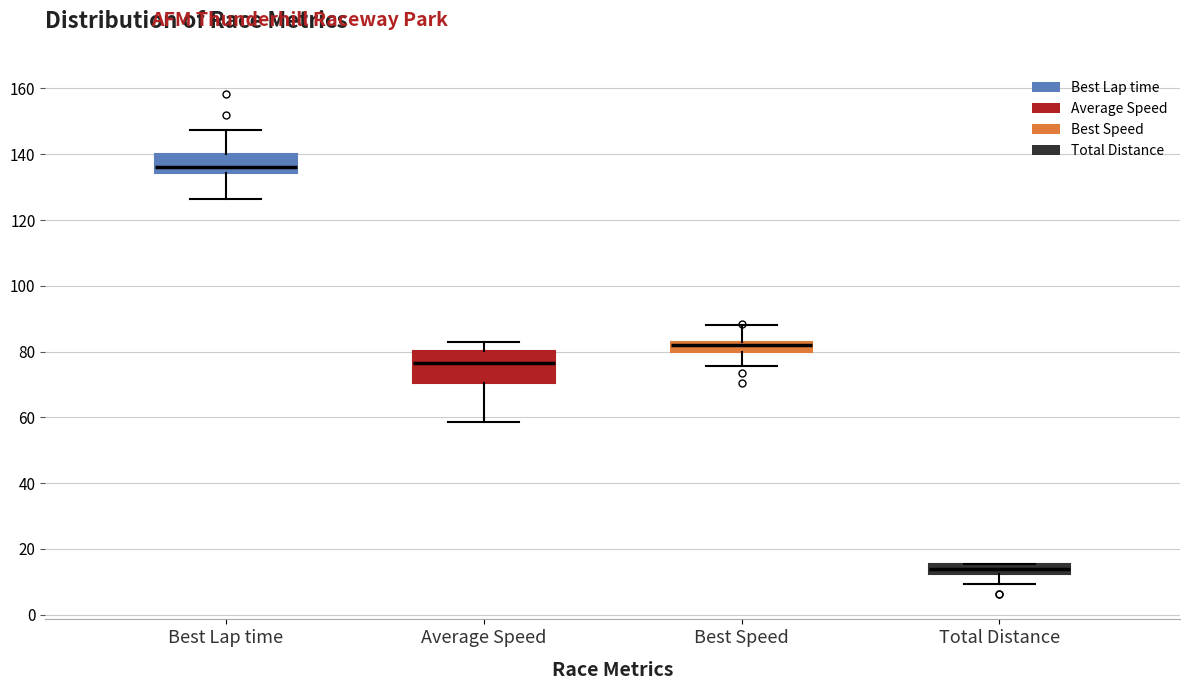

Which box is the tallest, from its lower edge to its upper edge?

Average Speed